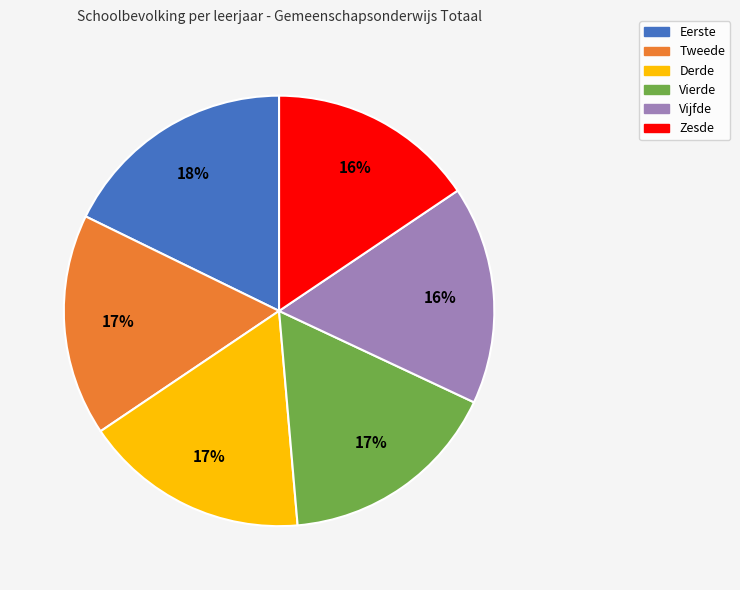

Between Vijfde and Derde, which is larger?

Derde